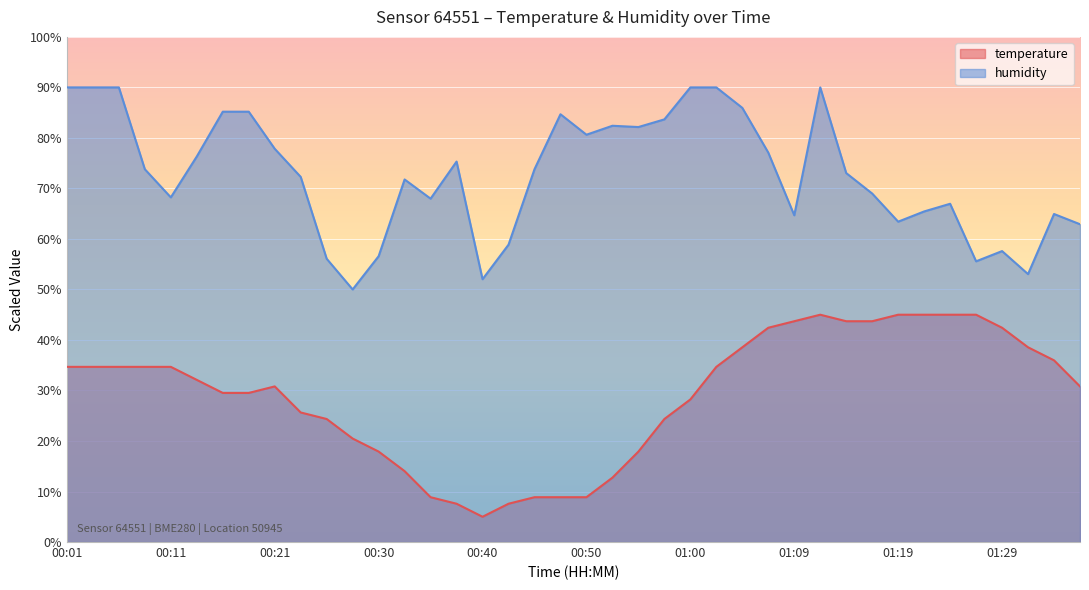

List the series in order of their overall mean, highest first.

humidity, temperature